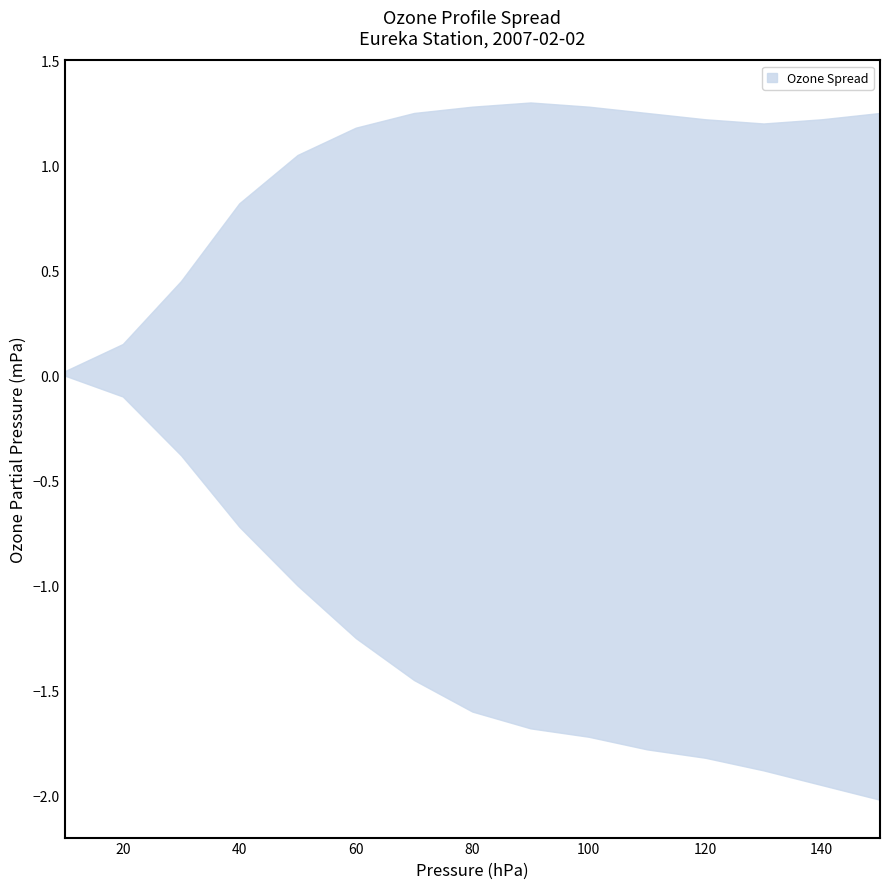

What is the average value of the lower series?

-1.3